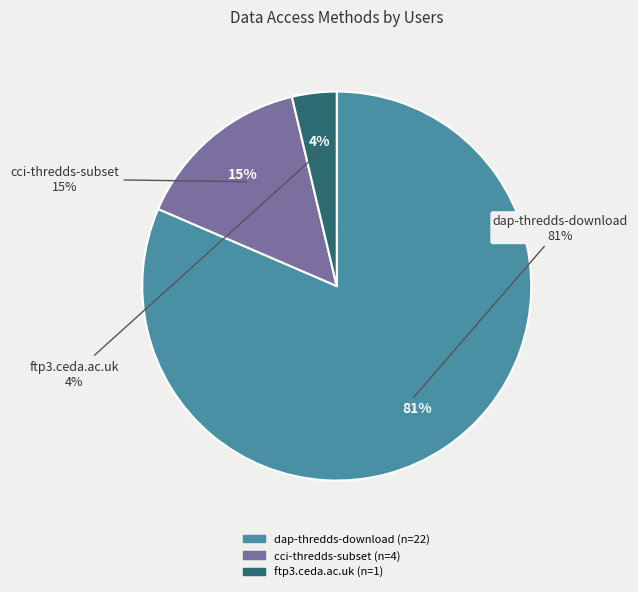

What is the change in value from cci-thredds-subset to ftp3.ceda.ac.uk?

-3